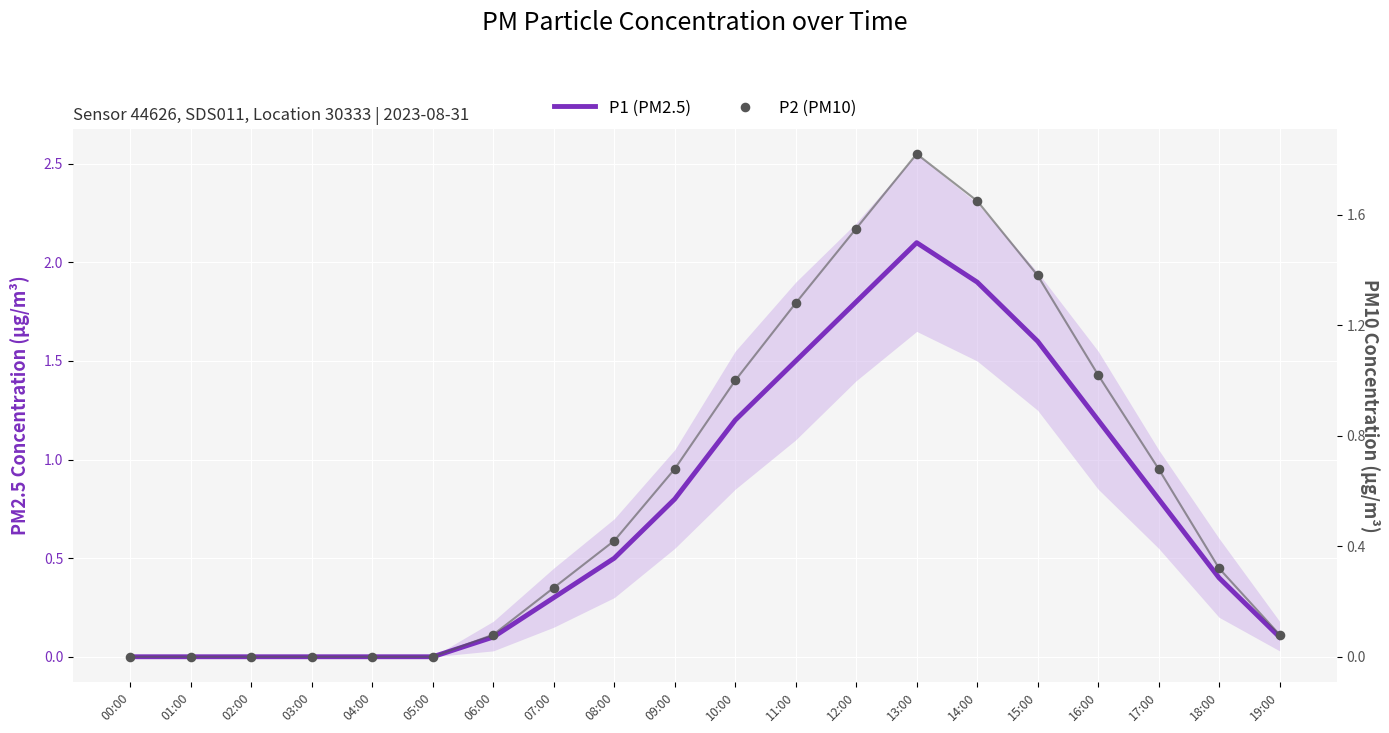

What are all the series names shown in the legend?

P1 (PM2.5), P2 (PM10)